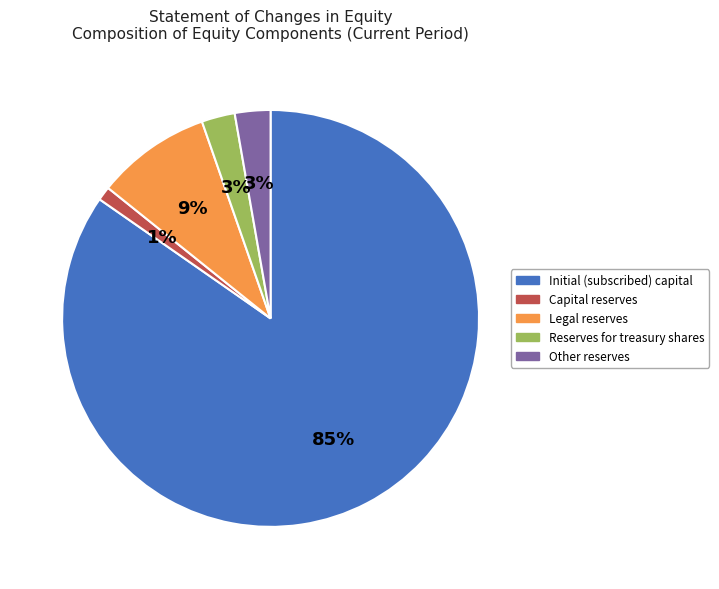

Is Initial (subscribed) capital the majority of the pie?

Yes